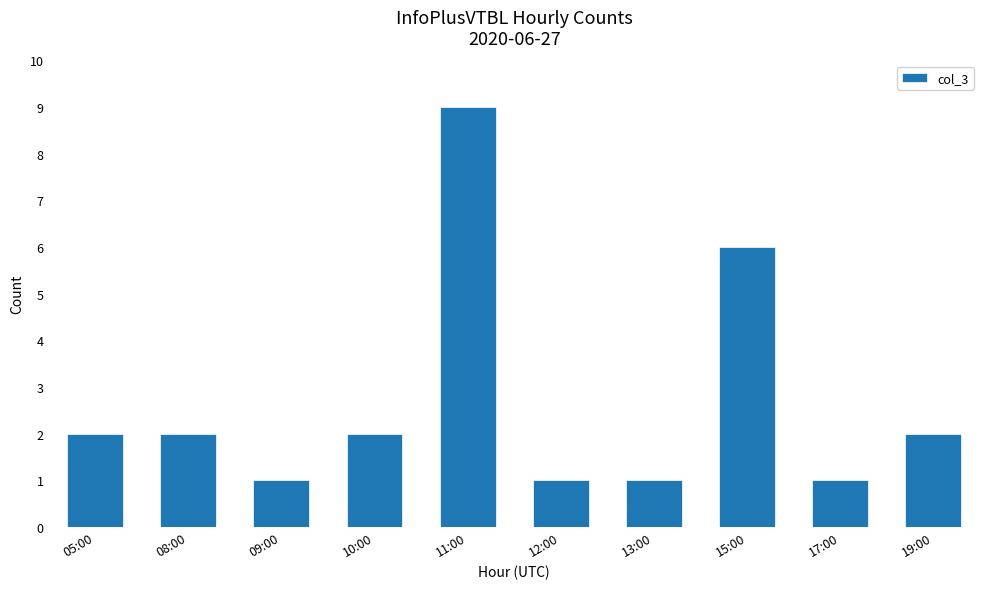

True or false: the data shows 2 at 12:00.

False